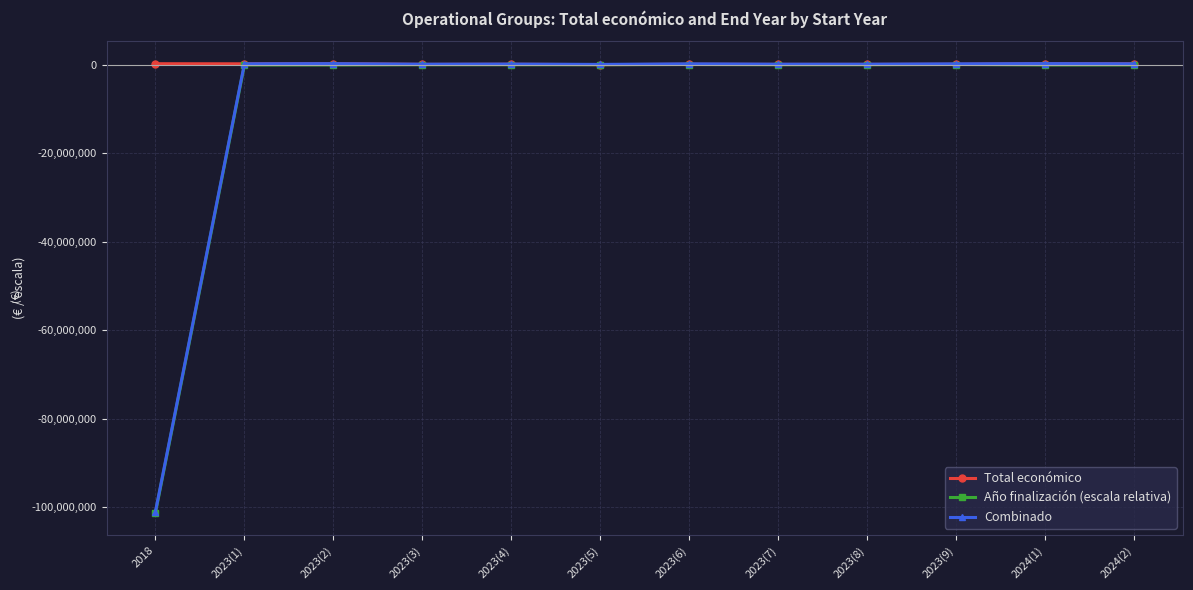

What is the label of the 10th point from the right?

2023(2)